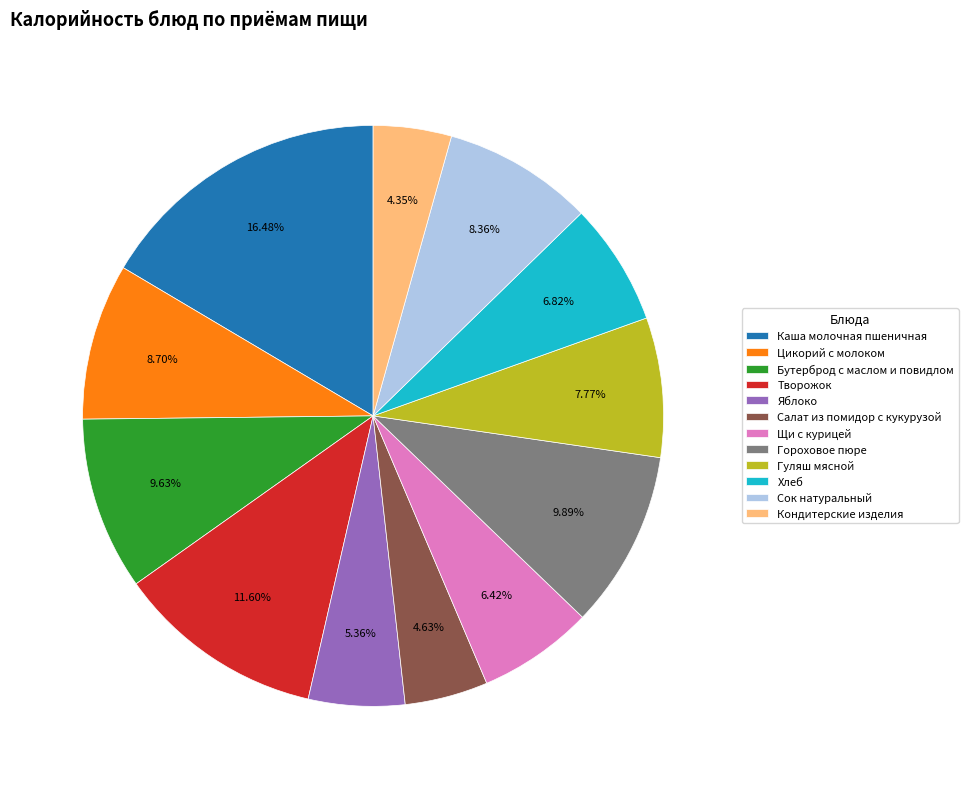

To the nearest percent, what percentage of the pie is Цикорий с молоком?

9%